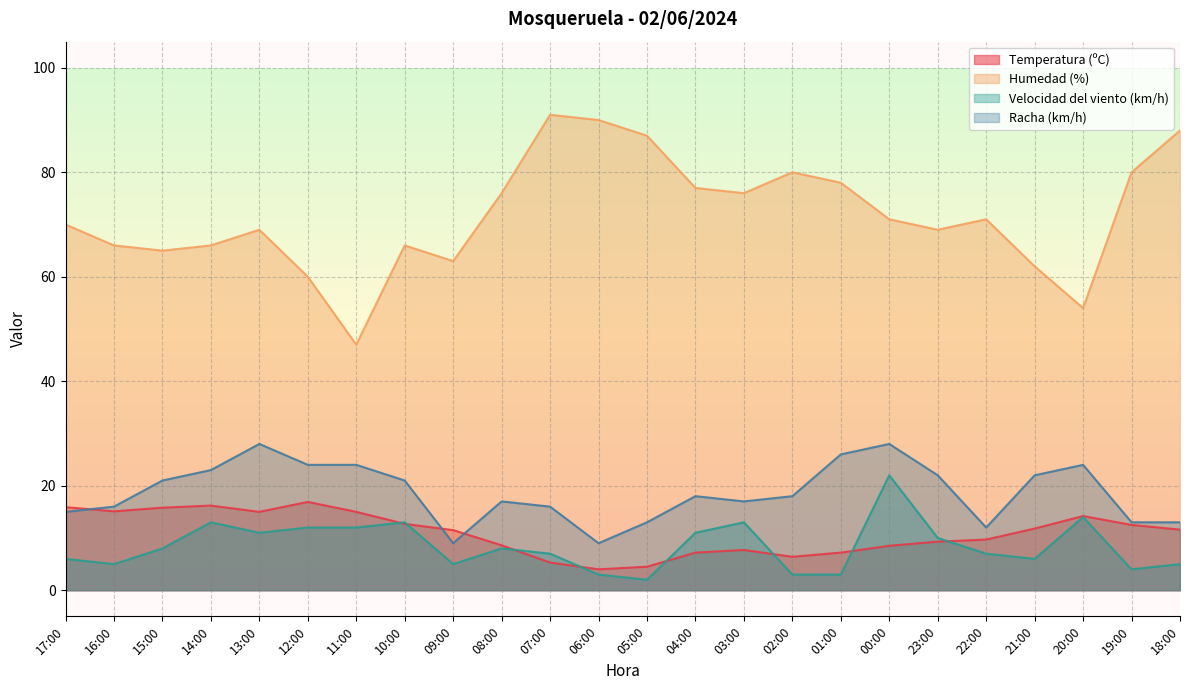

Rank the categories by Humedad (%) value from lowest to highest.

11:00, 20:00, 12:00, 21:00, 09:00, 15:00, 16:00, 14:00, 10:00, 13:00, 23:00, 17:00, 00:00, 22:00, 08:00, 03:00, 04:00, 01:00, 02:00, 19:00, 05:00, 18:00, 06:00, 07:00